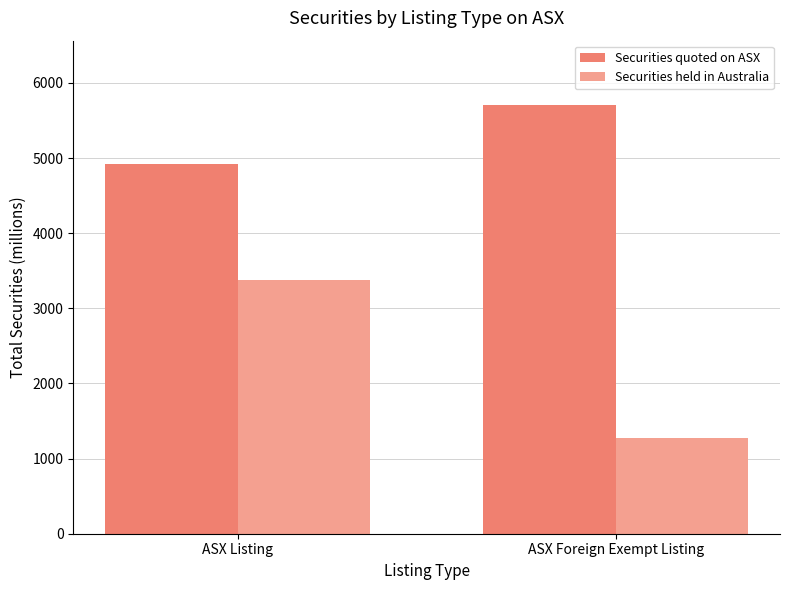

List the series in order of their overall mean, lowest first.

Securities held in Australia, Securities quoted on ASX